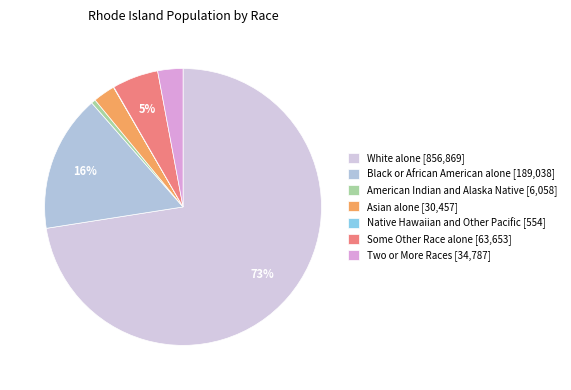

How many segments does this pie chart have?

7